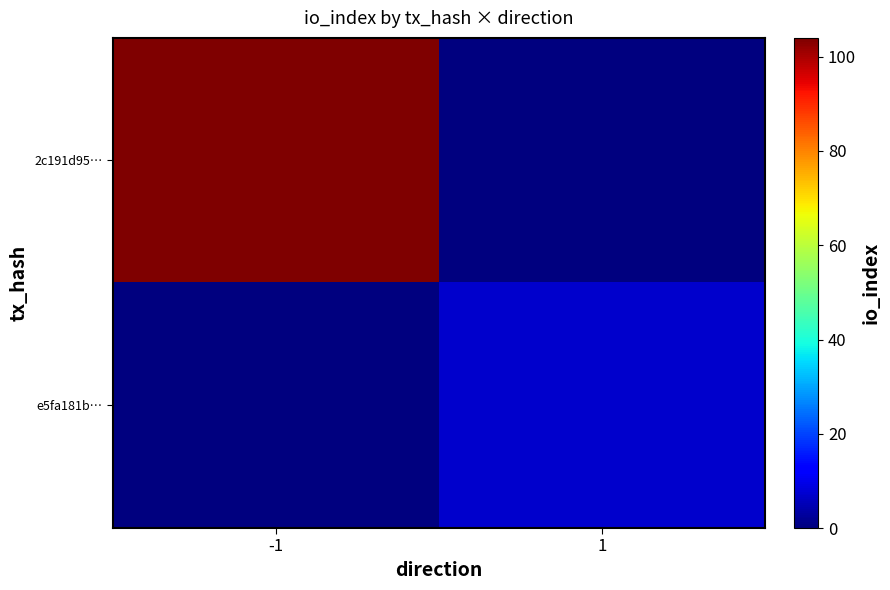

Rank the series by their maximum value, from lowest to highest.

e5fa181b…, 2c191d95…